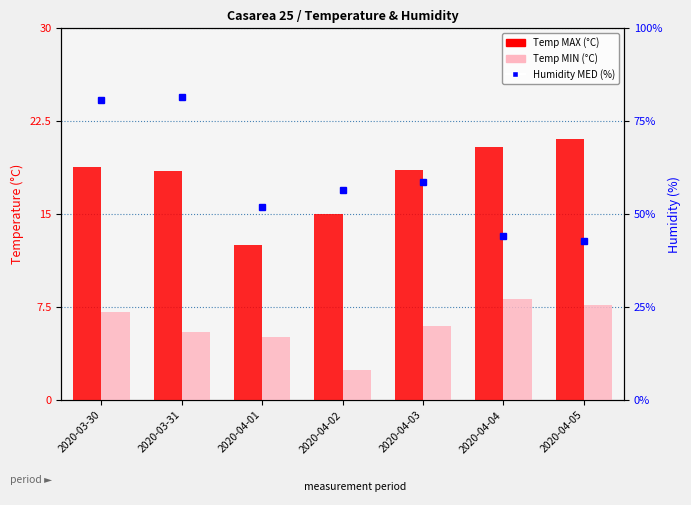

What is the difference between the maximum and second lowest values in the Temp MIN series?

3.1